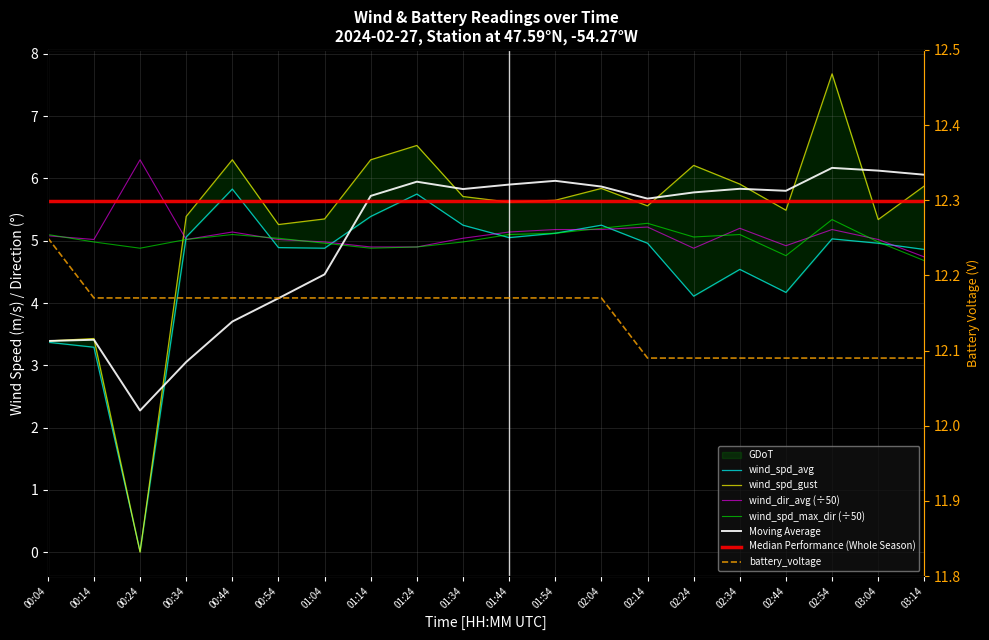

List the labels in order of wind_spd_gust value, smallest first.

00:24, 00:04, 00:14, 00:54, 03:04, 01:04, 00:34, 02:44, 02:14, 01:44, 01:54, 01:34, 02:04, 03:14, 02:34, 02:24, 00:44, 01:14, 01:24, 02:54